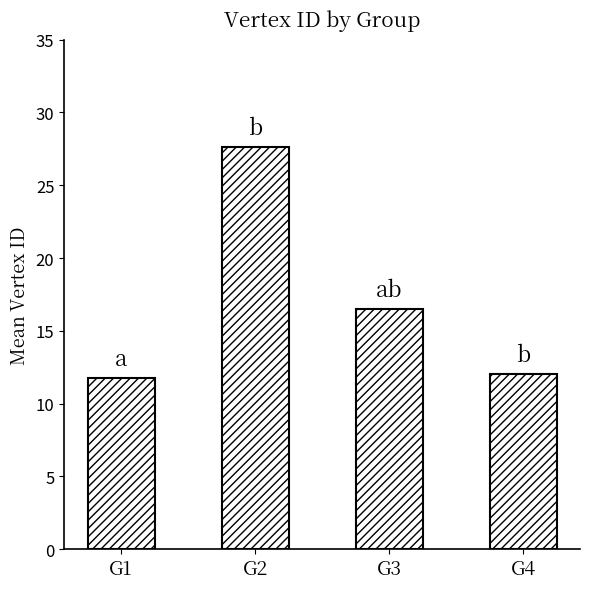

Reading left to right, list all the values displayed in this chart.

G1=11.7	G2=27.6	G3=16.5	G4=12.0